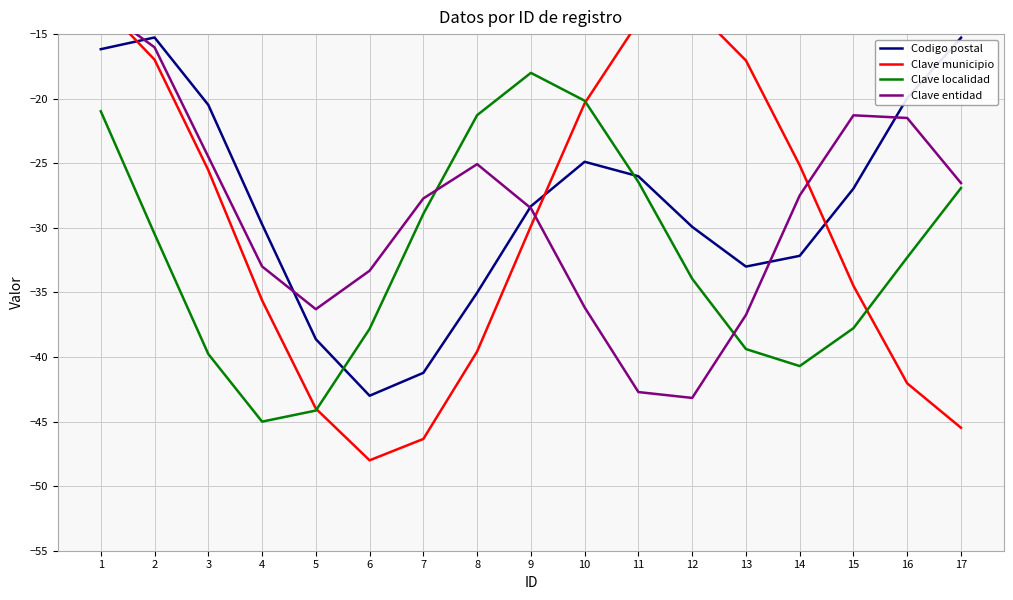

Rank the categories by Clave entidad value from lowest to highest.

12, 11, 13, 5, 10, 6, 4, 9, 7, 14, 17, 8, 3, 16, 15, 2, 1